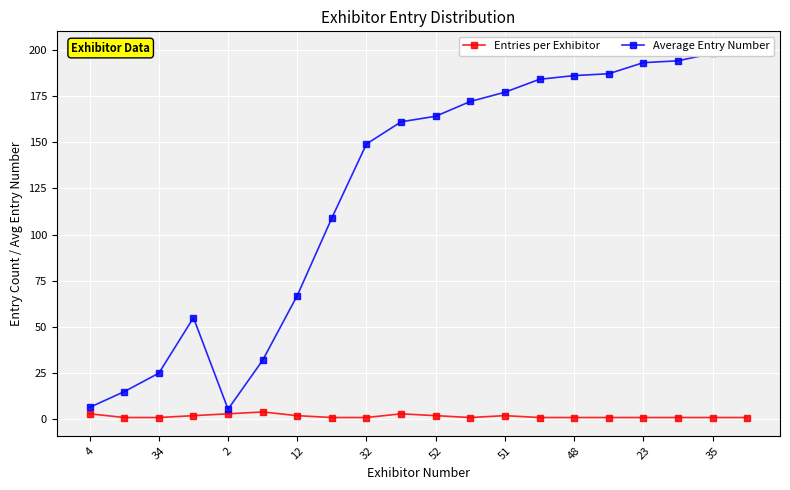

True or false: Entries per Exhibitor has more than 1 points higher than both neighbors.

True